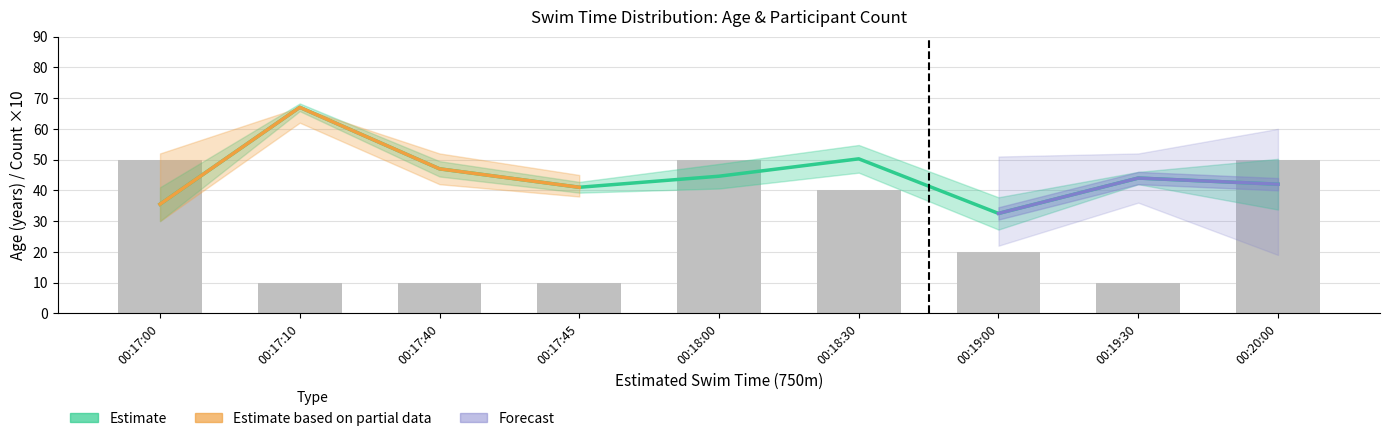

Count the Count values in the range 10 to 50.

9